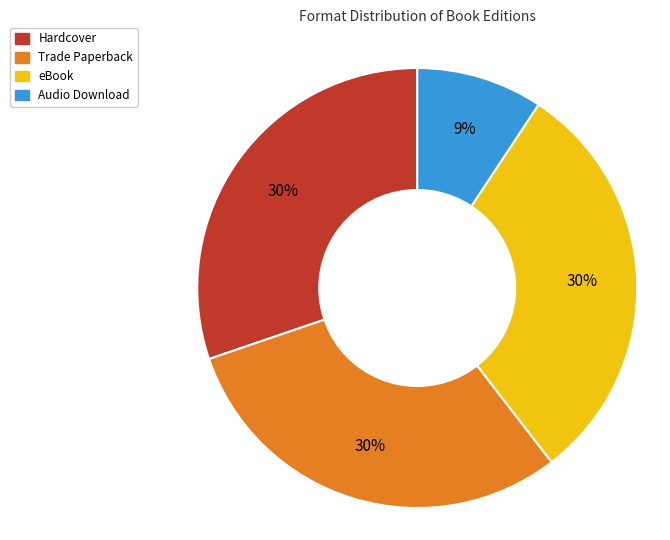

Does Hardcover represent more than half of the total?

No